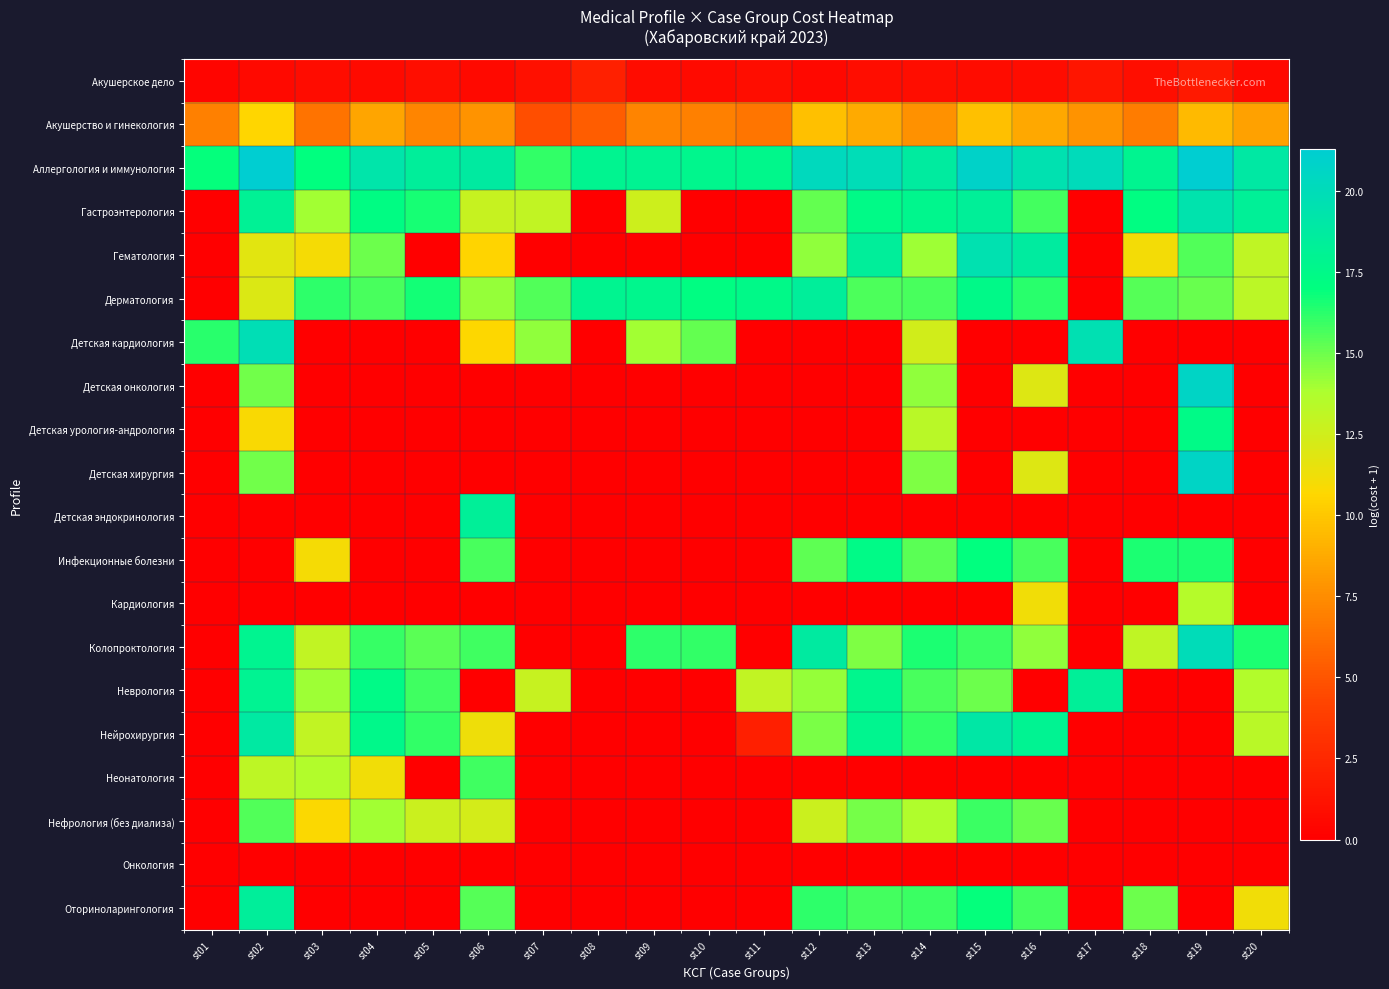

Count the number of categories in the chart.

20